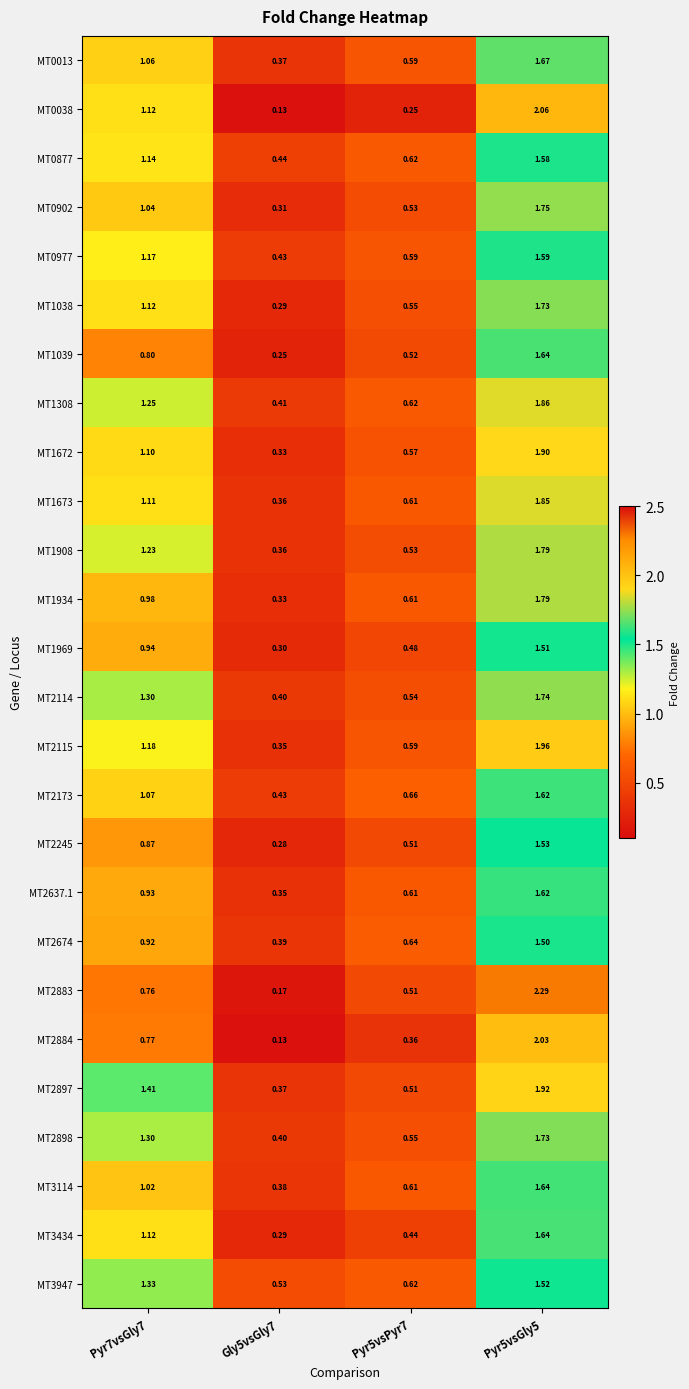

Is the value of MT1908 at Pyr7vsGly7 greater than the value of MT1673 at Pyr5vsPyr7?

Yes